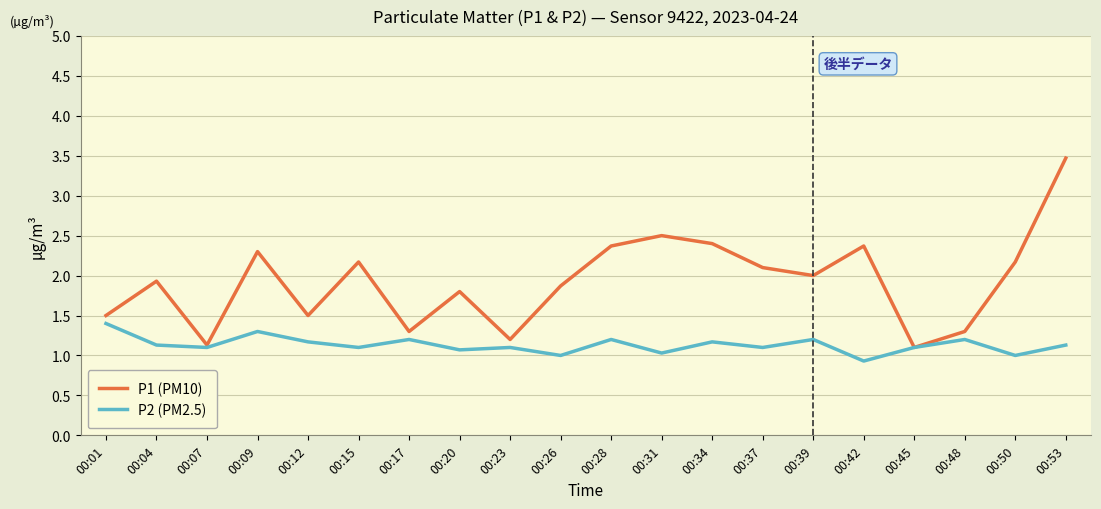

Which category has the highest value in the P1 (PM10) series?

00:53